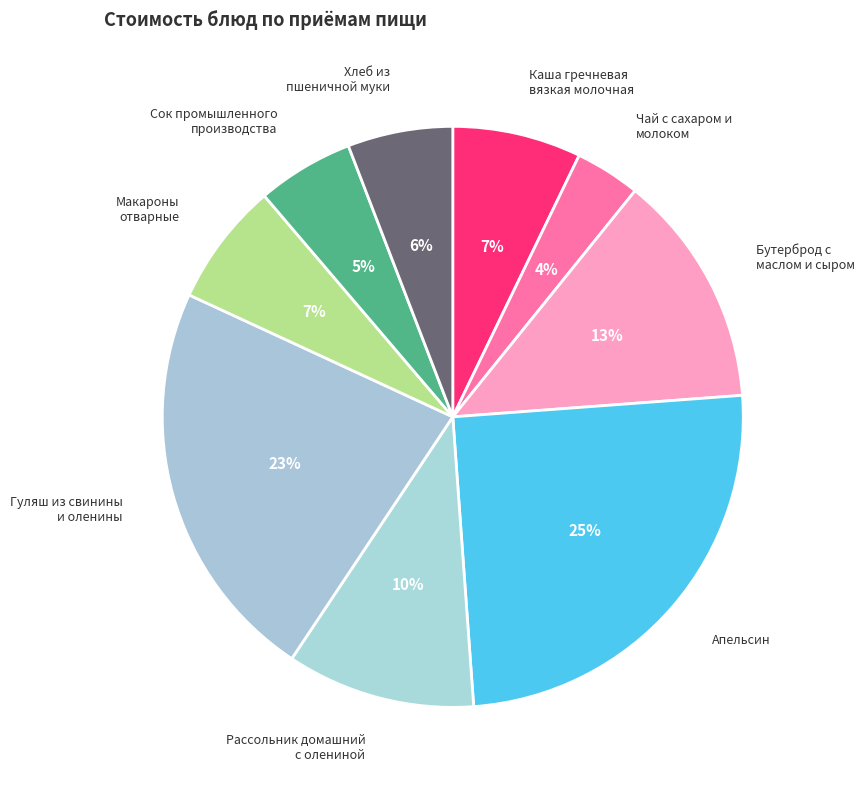

To the nearest percent, what percentage of the pie is Макароны отварные?

7%